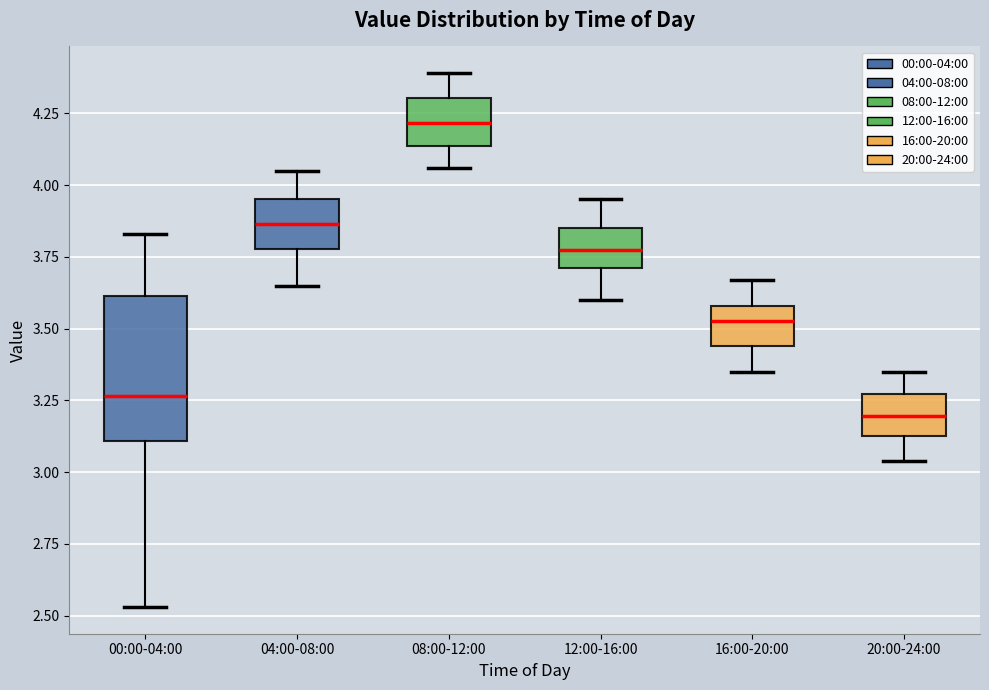

Which box has the lowest median line?

20:00-24:00